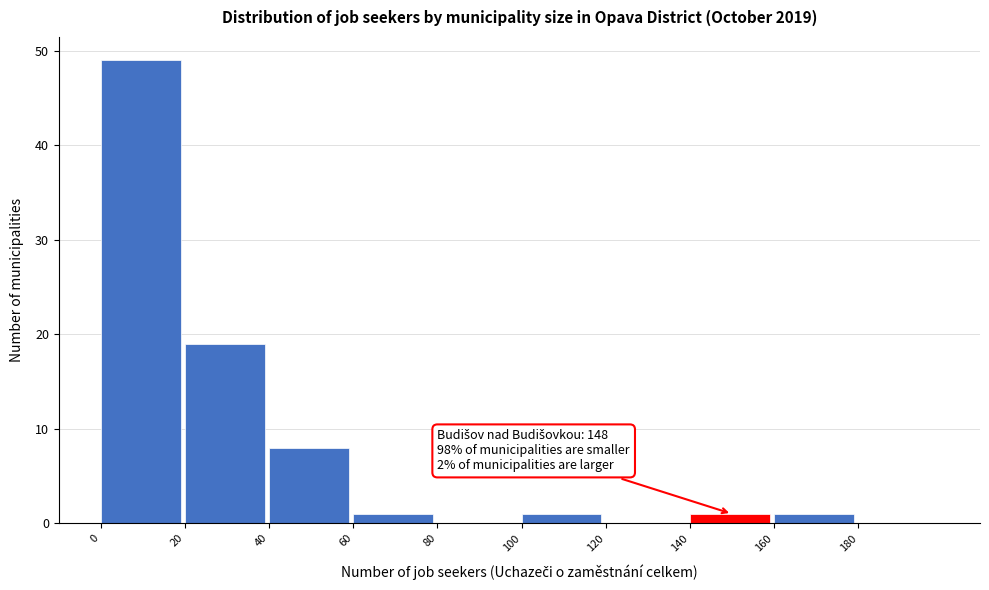

Over which range of the x-axis is the bar tallest?

0 to 20